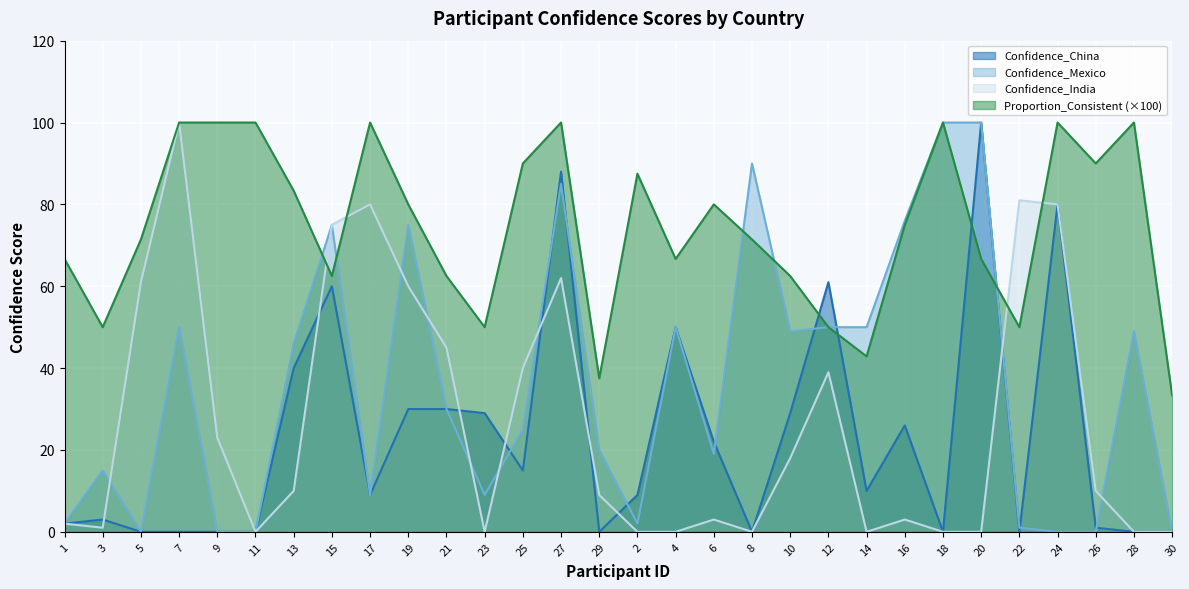

What is the difference between the highest and lowest values at 20?

100.0